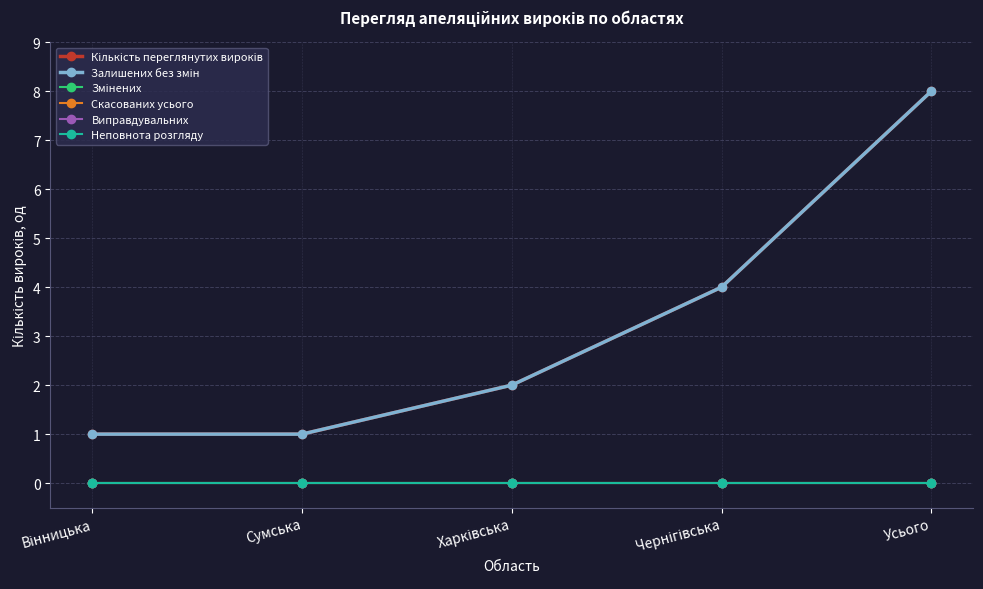

Where is Скасованих усього nearest to the value 0?

Вінницька